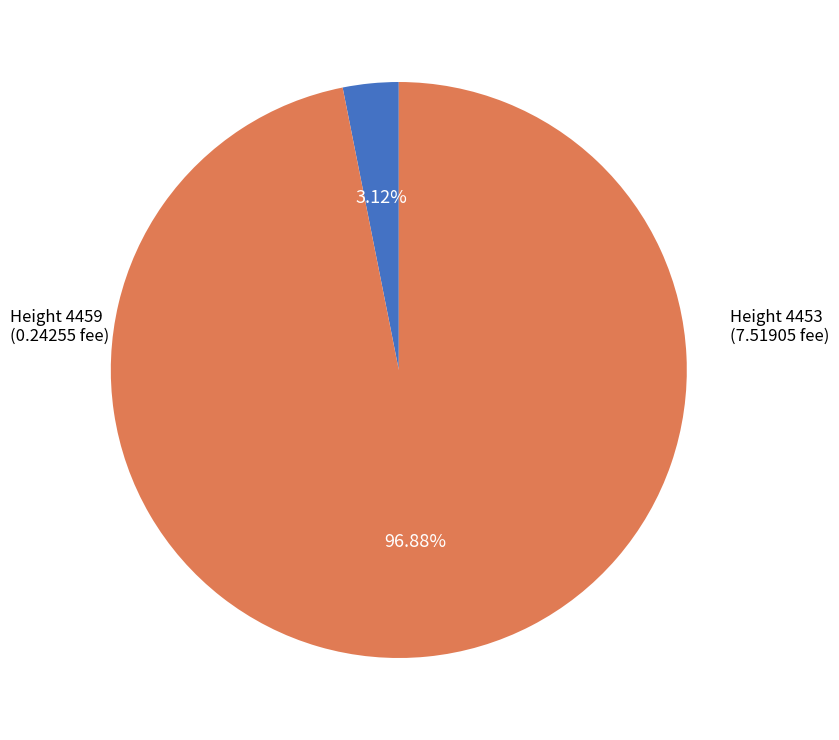

How many segments does this pie chart have?

2